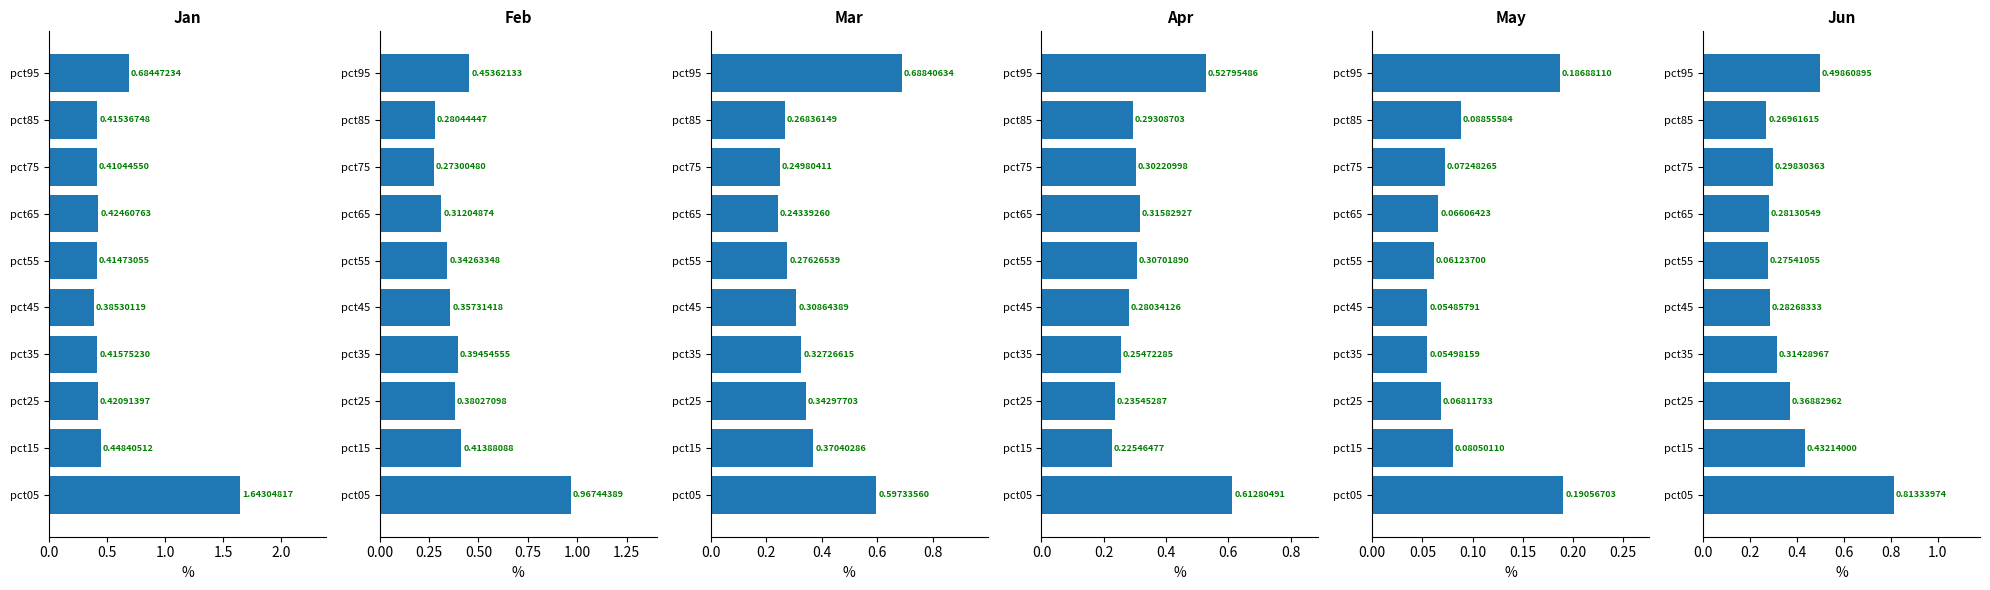

What position from the right is 6?

4